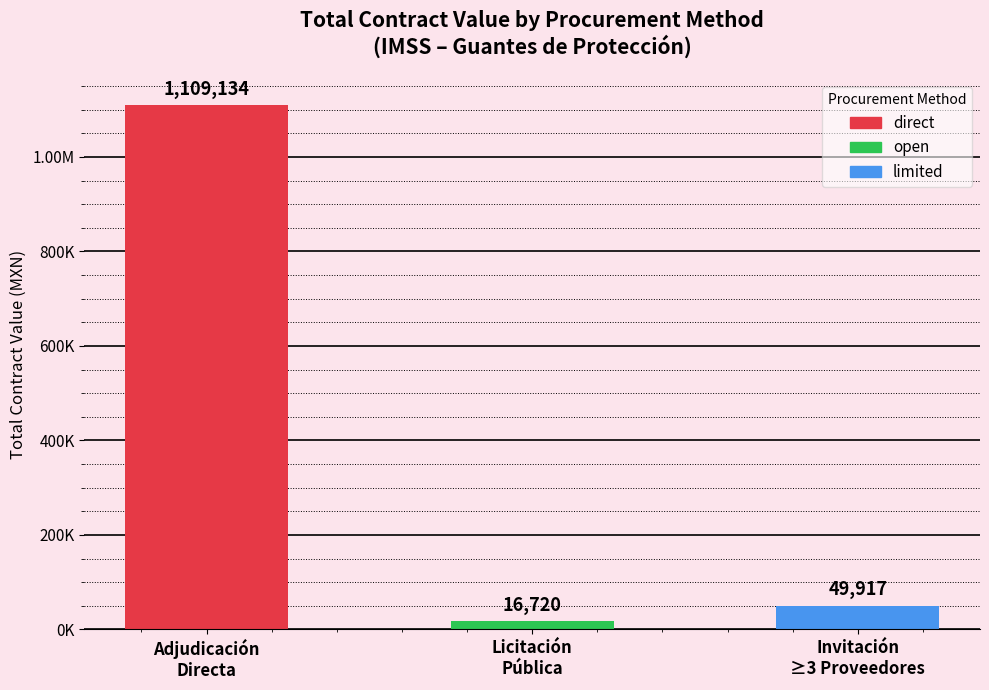

List the labels in order of value, smallest first.

Licitación
Pública, Invitación
≥3 Proveedores, Adjudicación
Directa